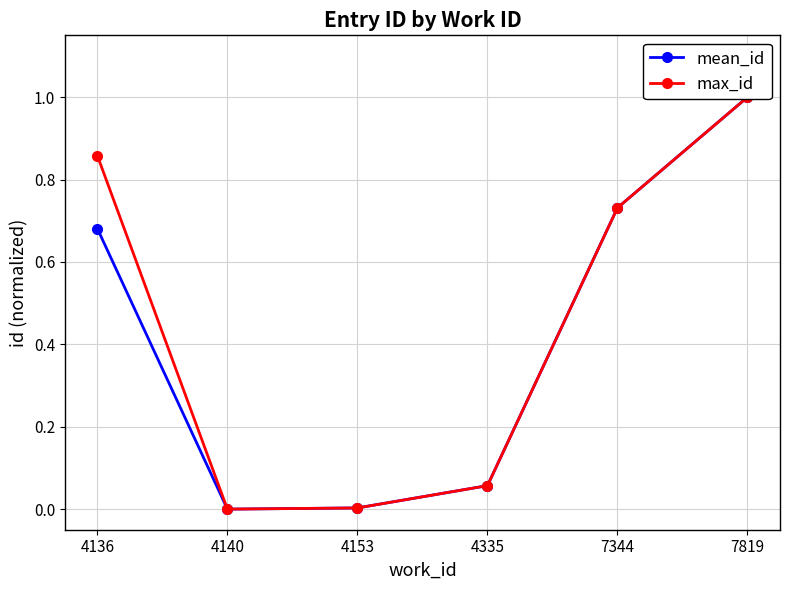

Which category has the lowest value in the max_id series?

4140